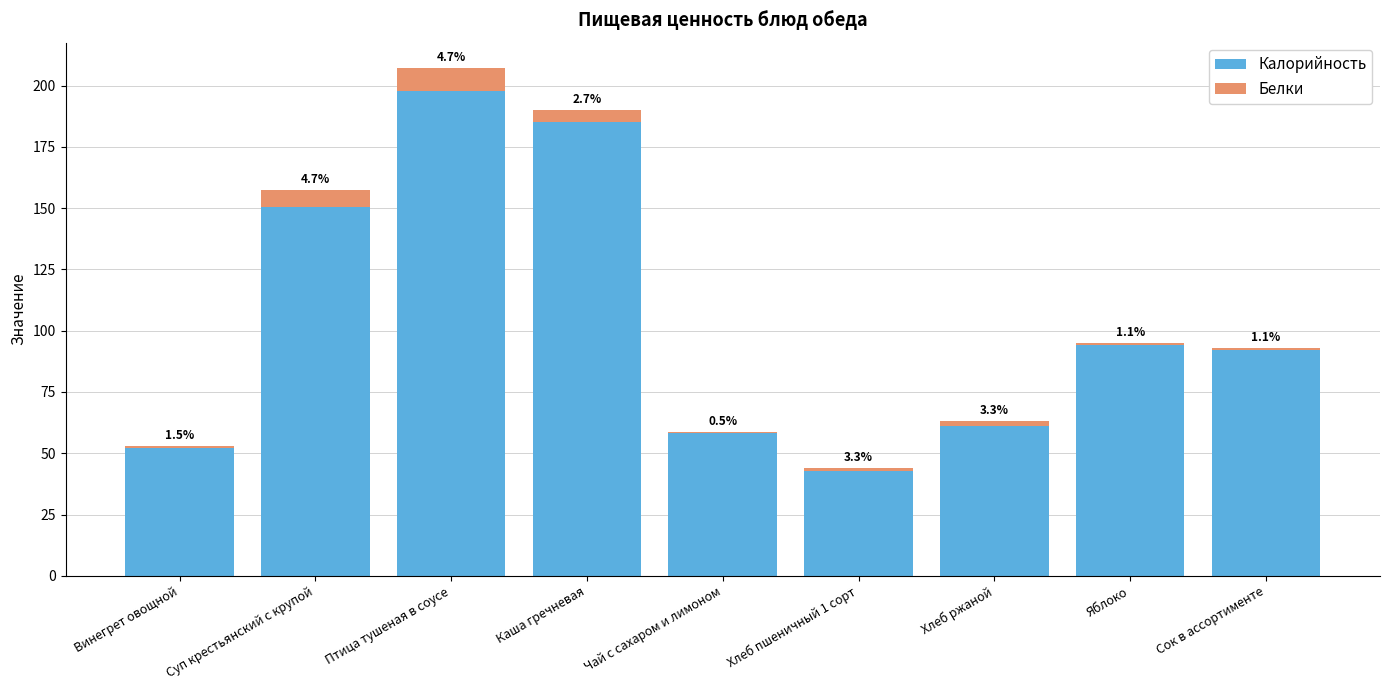

Between Яблоко and Сок в ассортименте, which is larger?

Яблоко